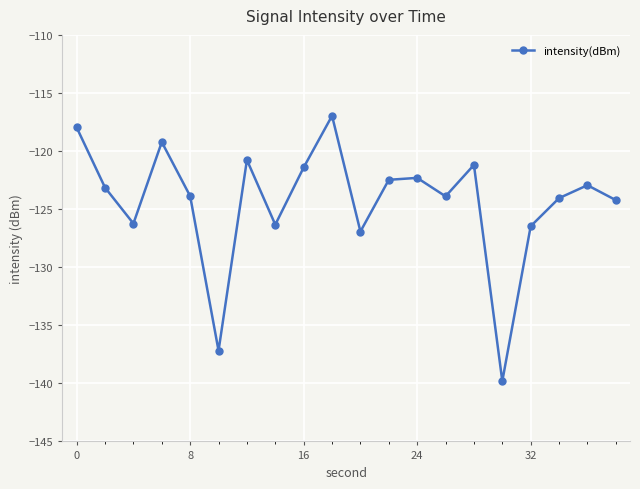

What is the maximum value shown in the chart?

-117.0